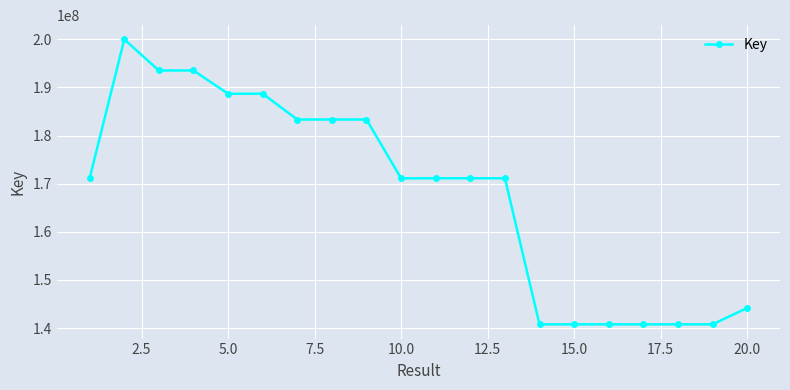

What is the average value?

167940181